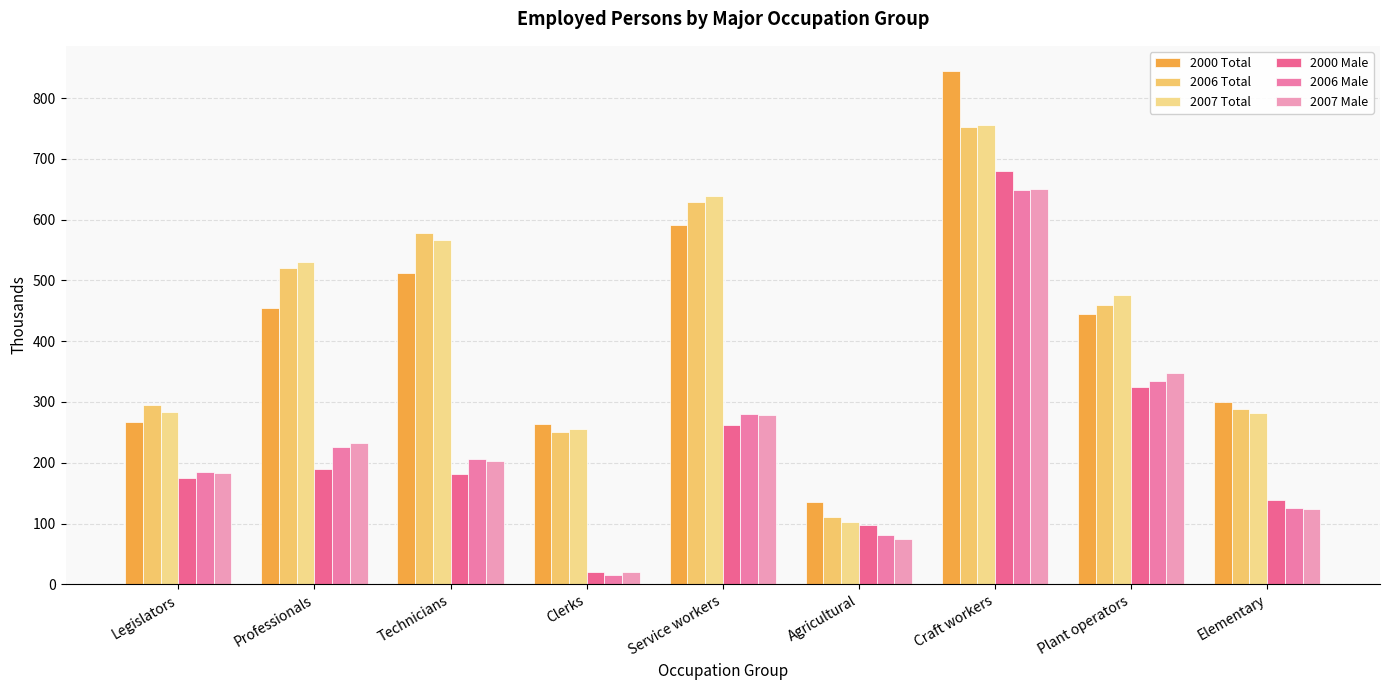

Which series has the largest range (max minus min)?

2000 Total